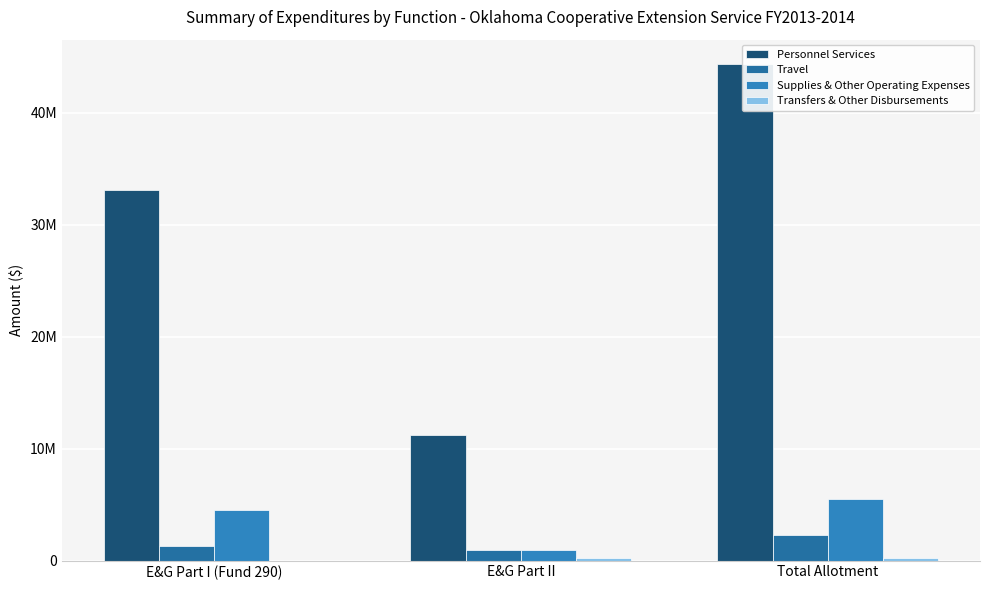

Rank the series at Total Allotment from lowest to highest value.

Transfers & Other Disbursements, Travel, Supplies & Other Operating Expenses, Personnel Services